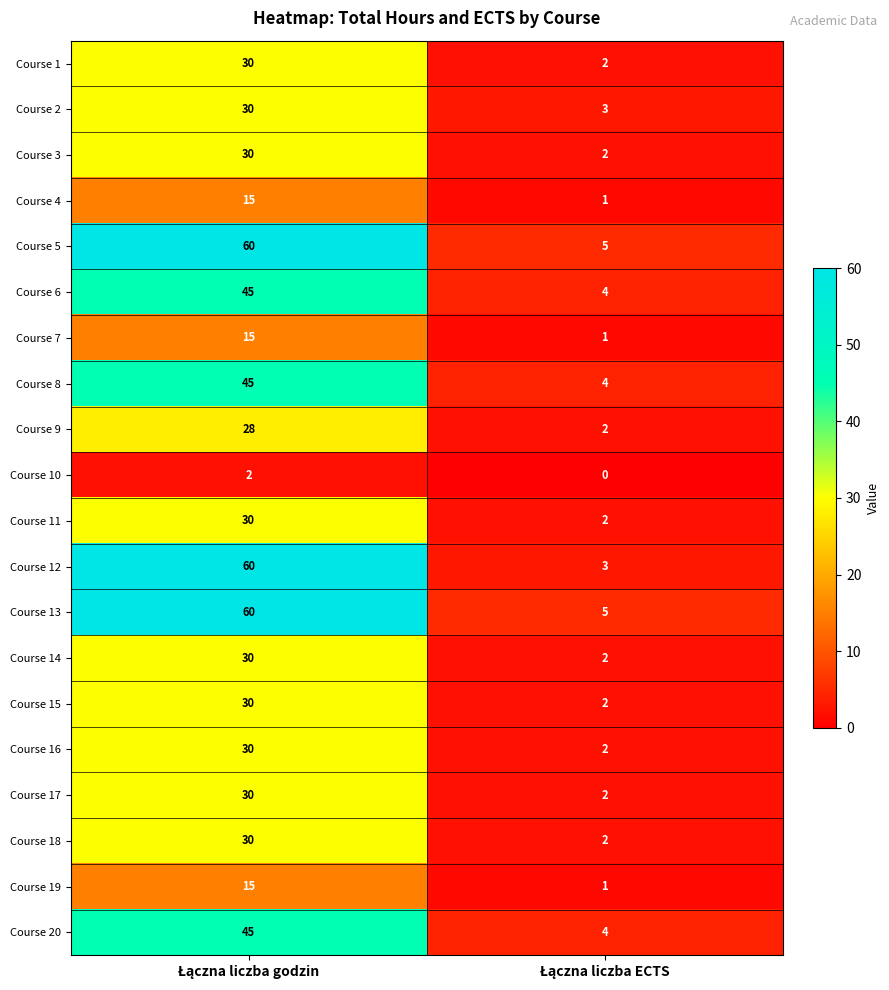

What is the difference between the maximum and minimum values in the Course 5 series?

55